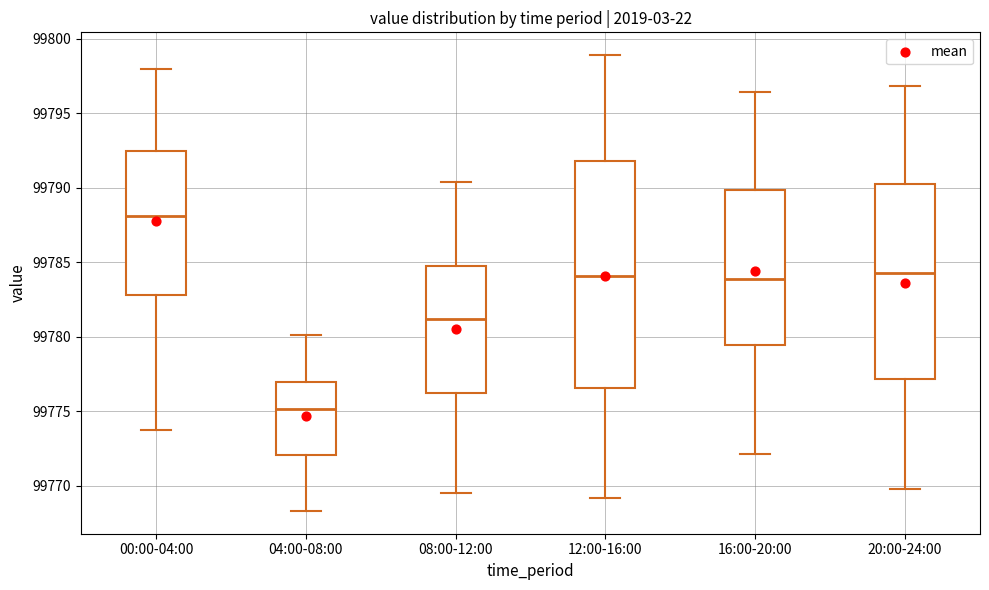

Where does the median line of the box for 20:00-24:00 sit on the y-axis? The values are not printed on the chart, so give them approximately, as read against the axis.

99784.5